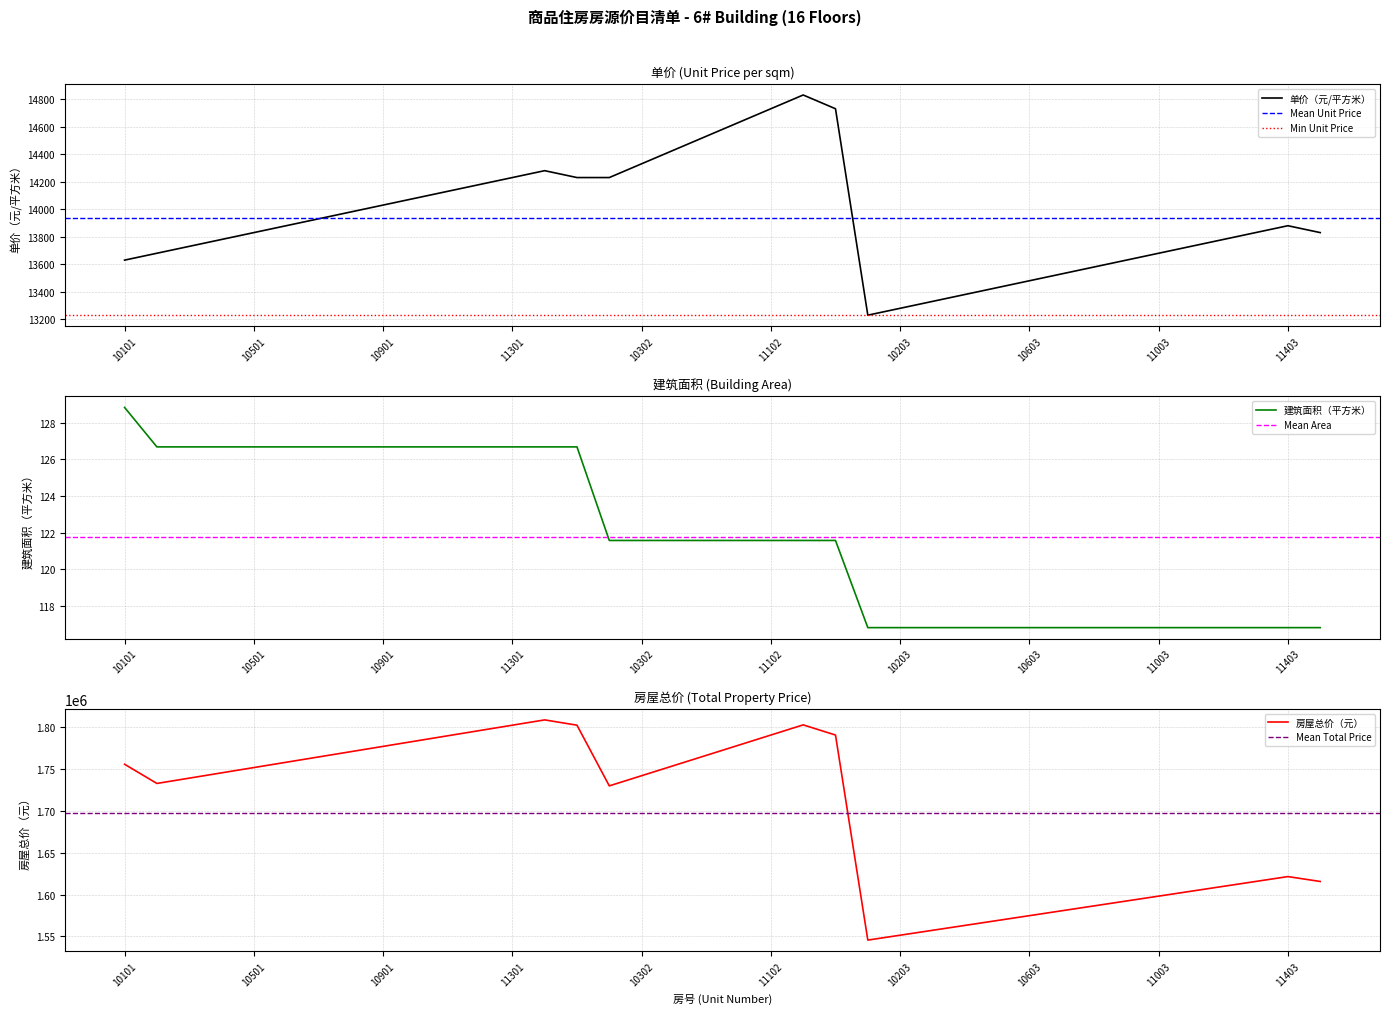

True or false: 单价（元/平方米） and 建筑面积（平方米） intersect in this chart.

False